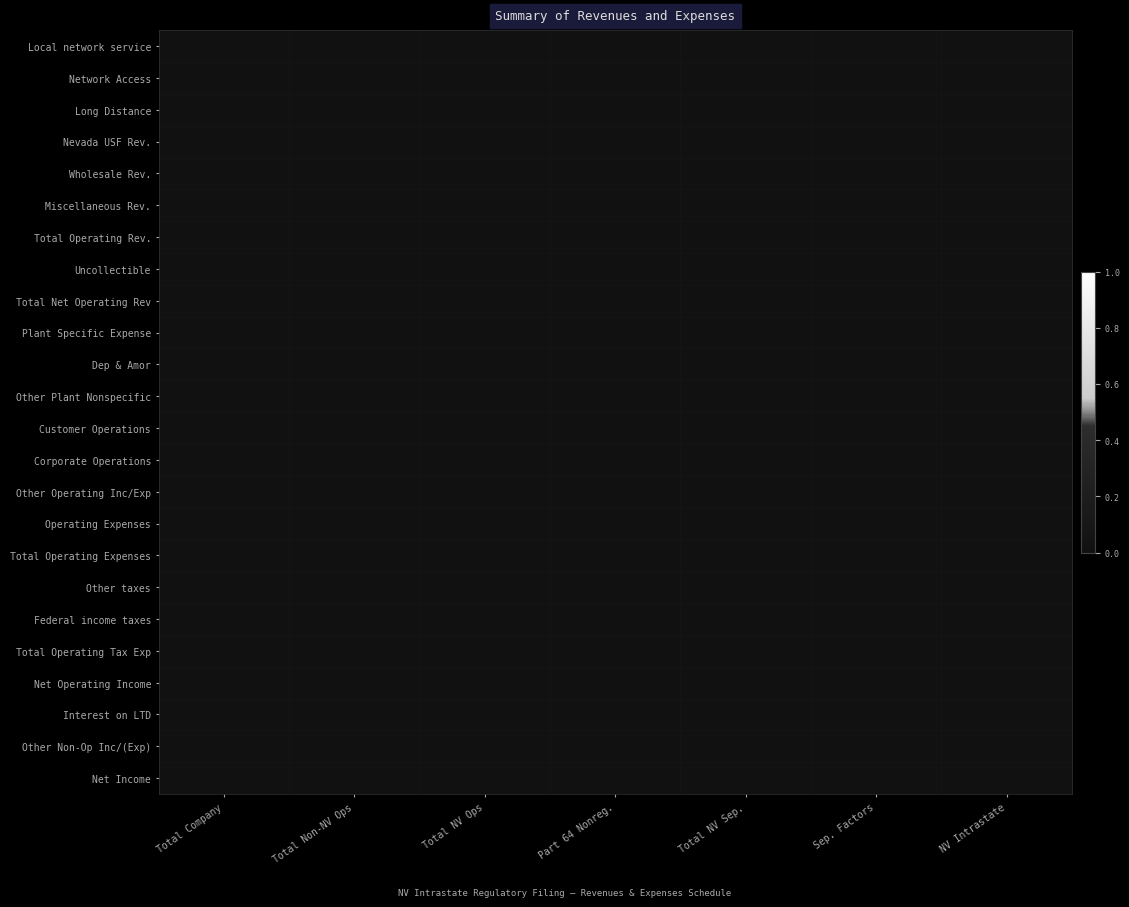

Which label corresponds to the smallest value in the chart?

Total NV Ops